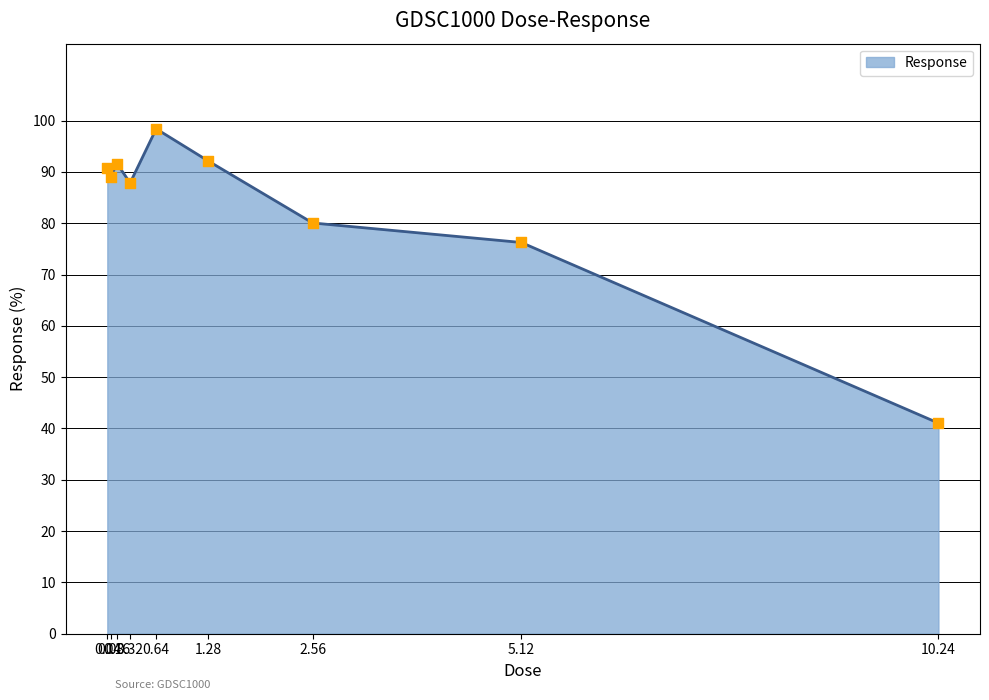

Which has a higher value, 10.24 or 0.32?

0.32